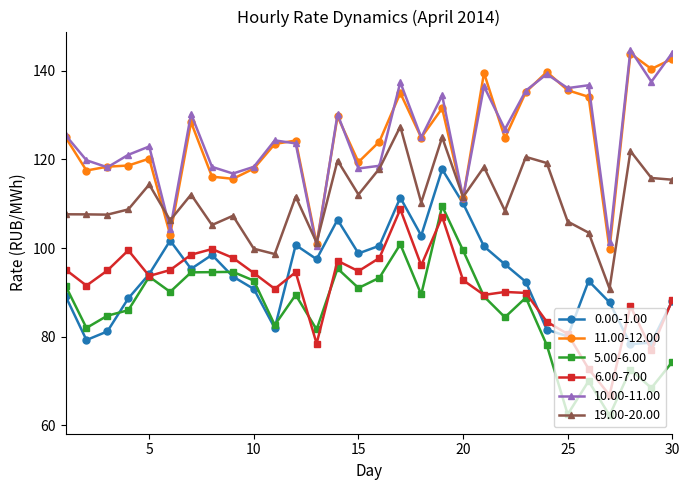

What is the value of the 6.00-7.00 point at the 29th from the left?

77.1